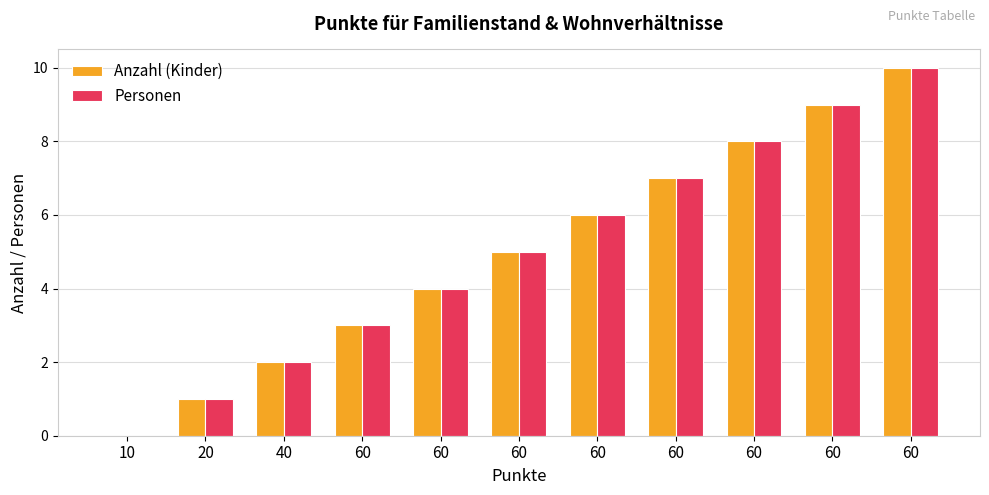

How many data points does each series have?

11